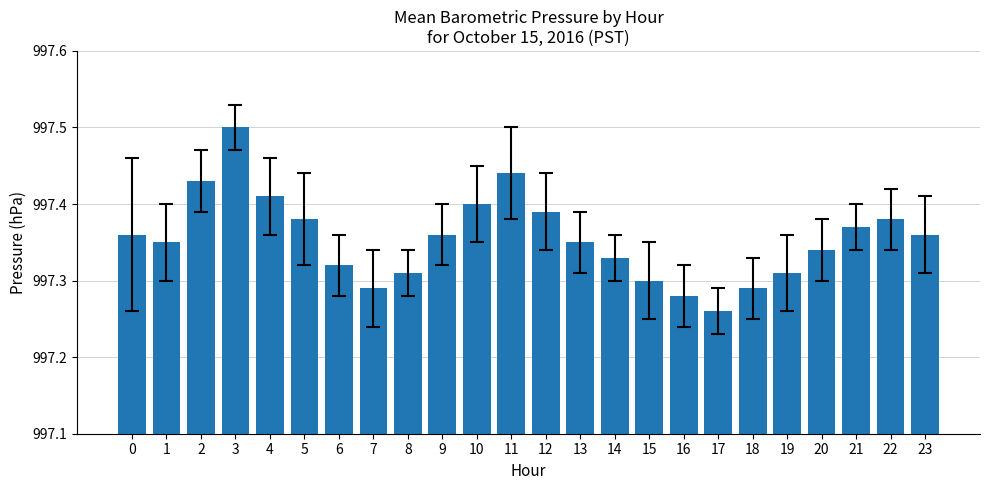

What is the sum of the values at 3 and 8?

1994.8